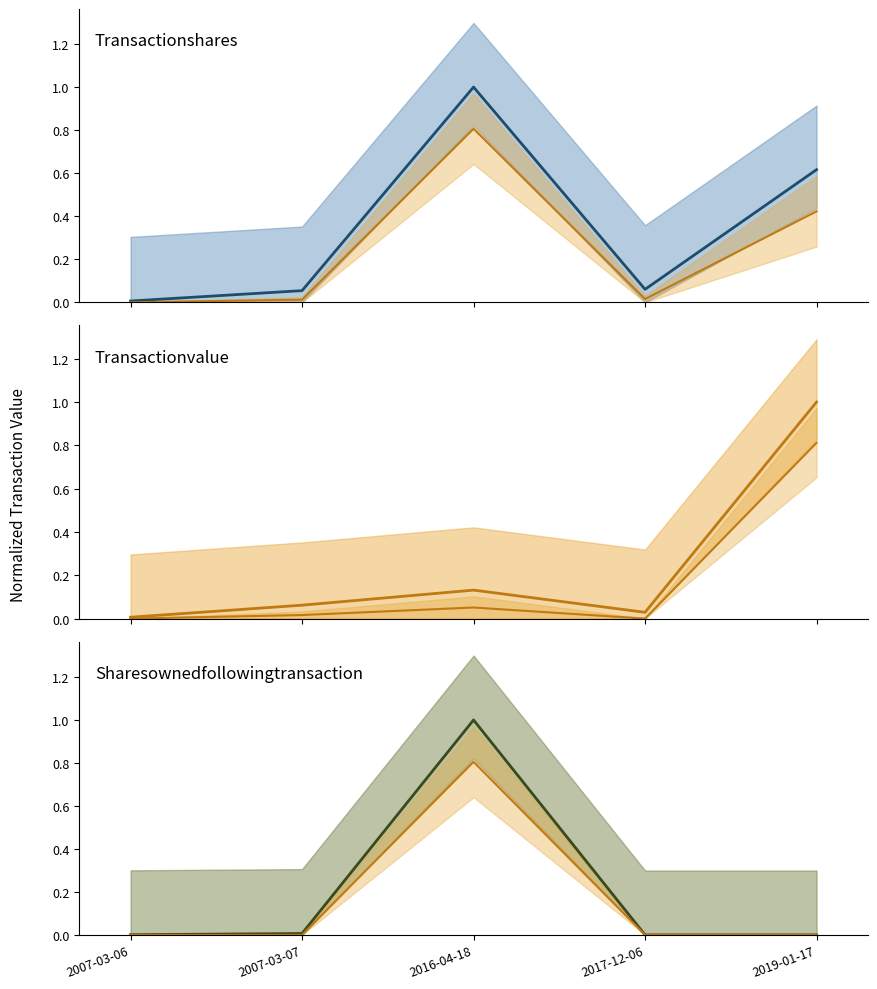

Which series has the largest total across all categories?

transactionShares